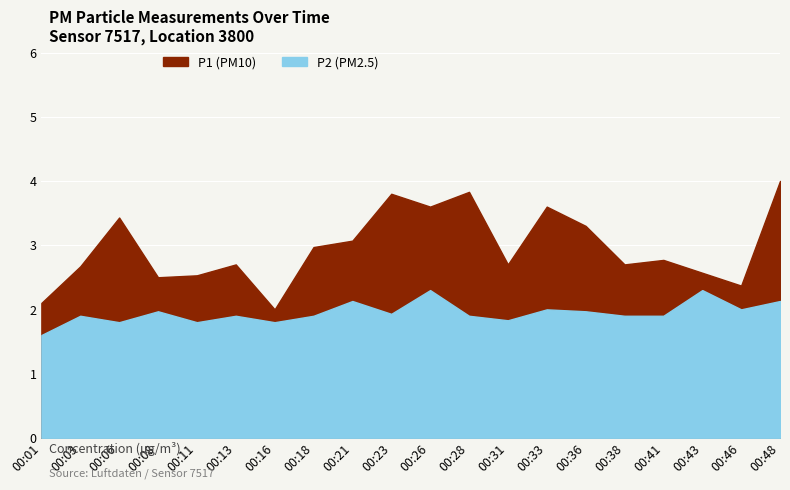

At 00:01, list the series in order from smallest to largest.

P2, P1